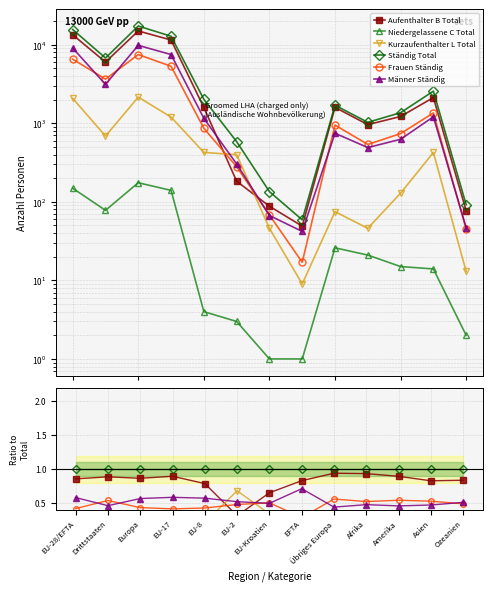

After their last crossing, which series has the higher values: Männer Ständig or Frauen Ständig?

Männer Ständig